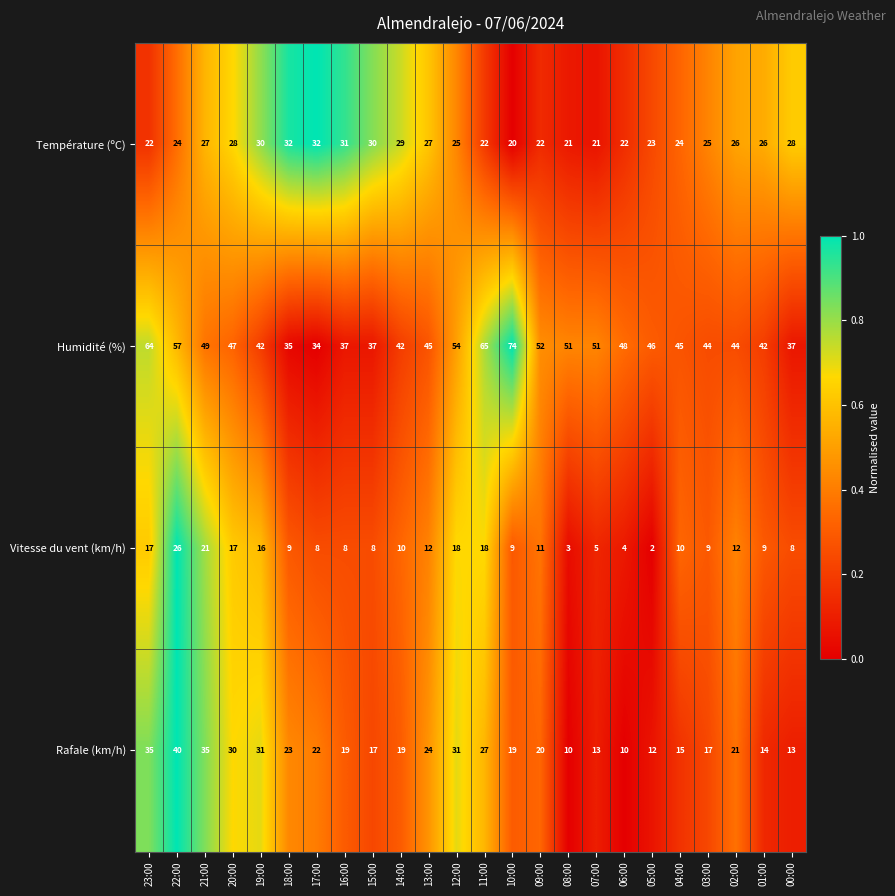

Which category has the lowest value across all series?

05:00